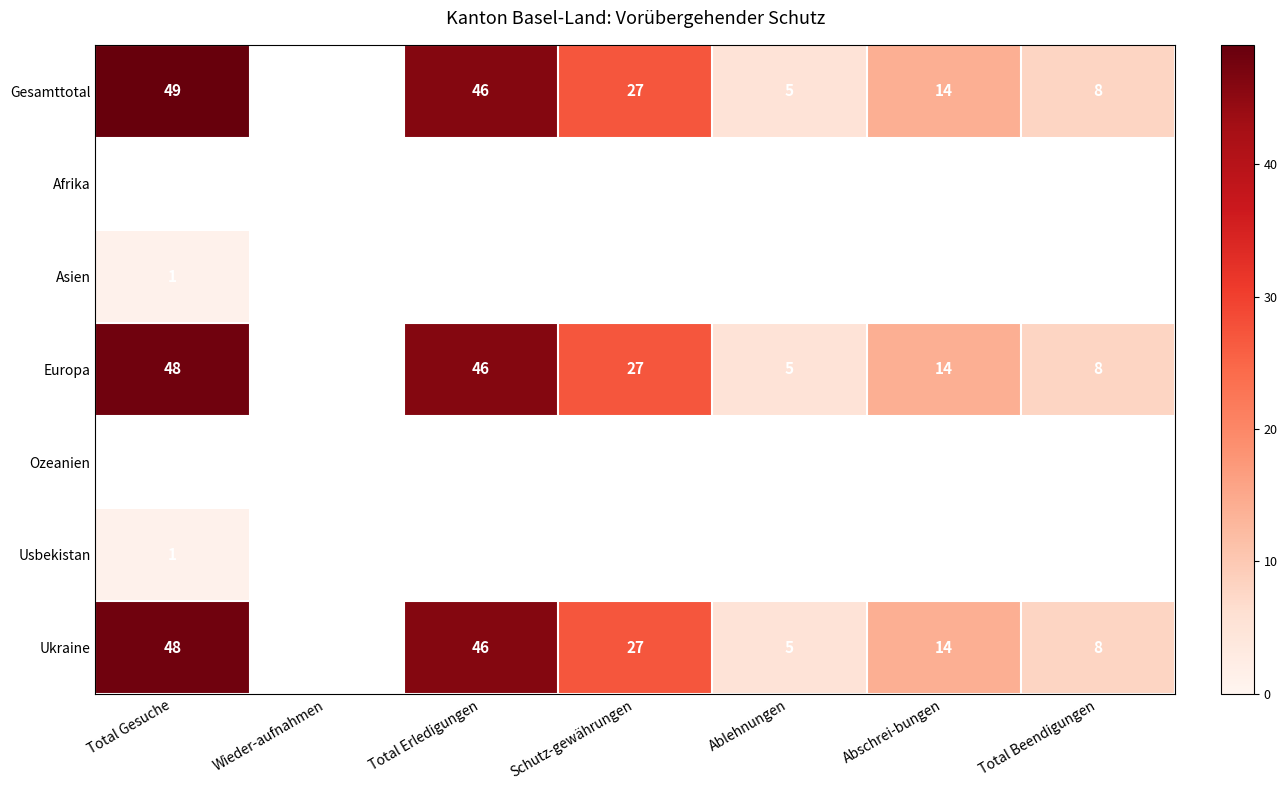

The Ukraine series shows 3 at Ablehnungen. True or false?

False